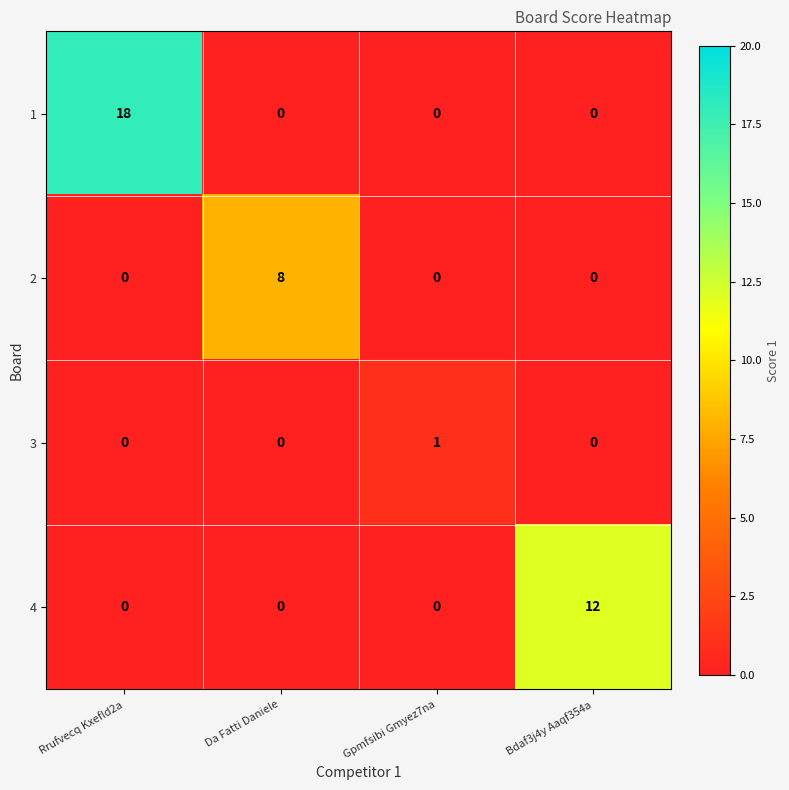

Is it true that 3 equals 1 at Da Fatti Daniele?

False